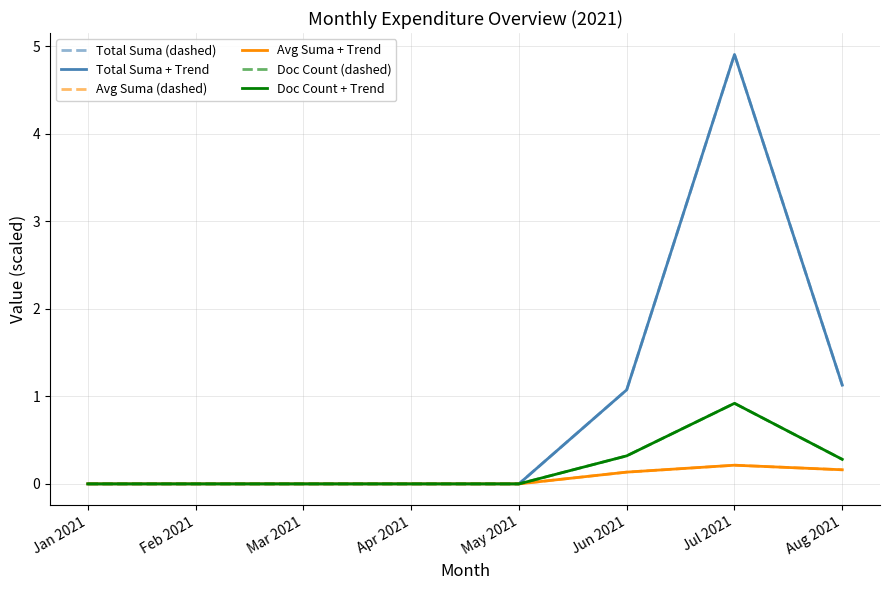

Does the chart have visible grid lines?

Yes